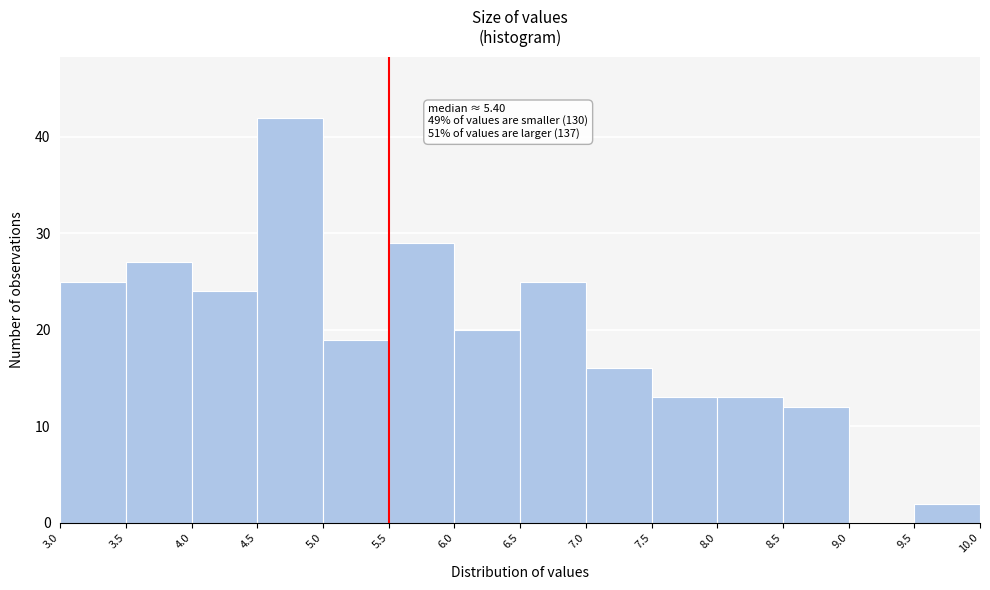

Which range on the x-axis has the tallest bar?

4.5 to 5.0